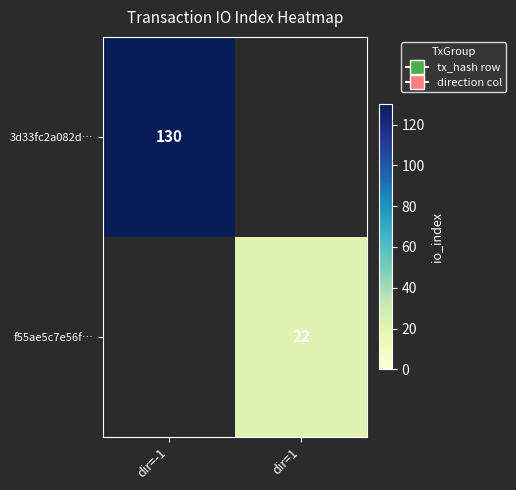

The value of f55ae5c7e56f… at dir=1 is 12. True or false?

False